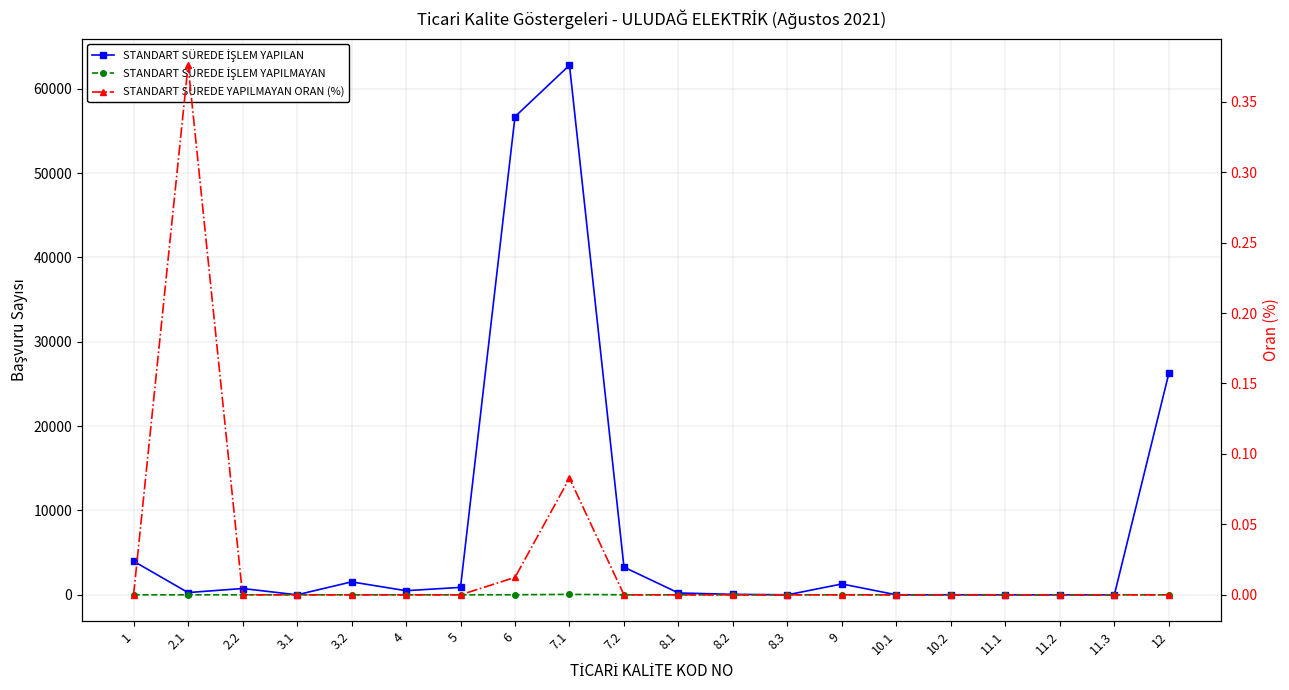

How many values in STANDART SÜREDE İŞLEM YAPILMAYAN are above zero?

3